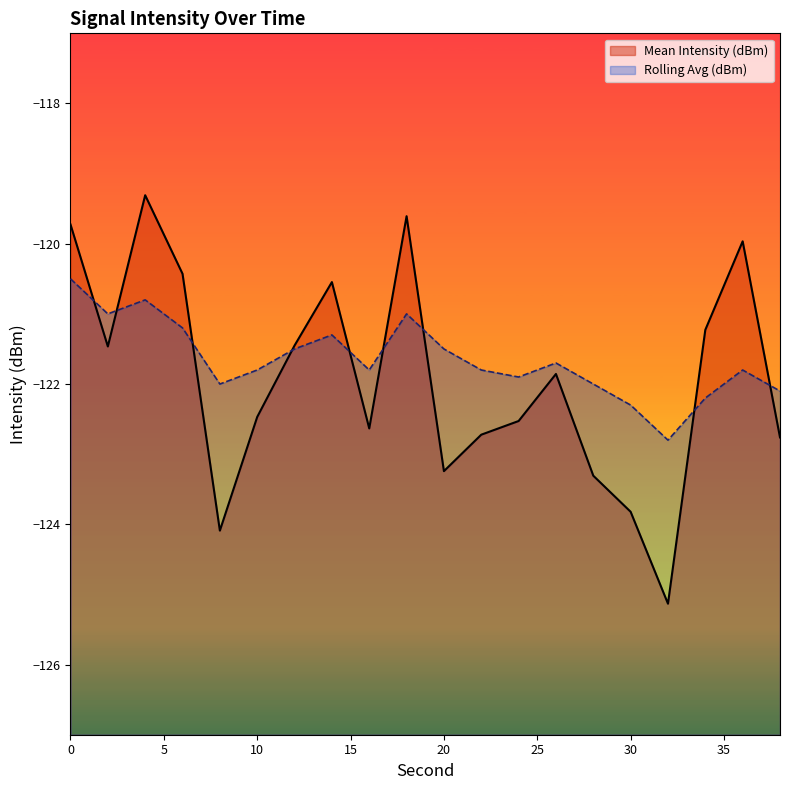

List the series in order of their peak value, lowest first.

Rolling Avg (dBm), Mean Intensity (dBm)